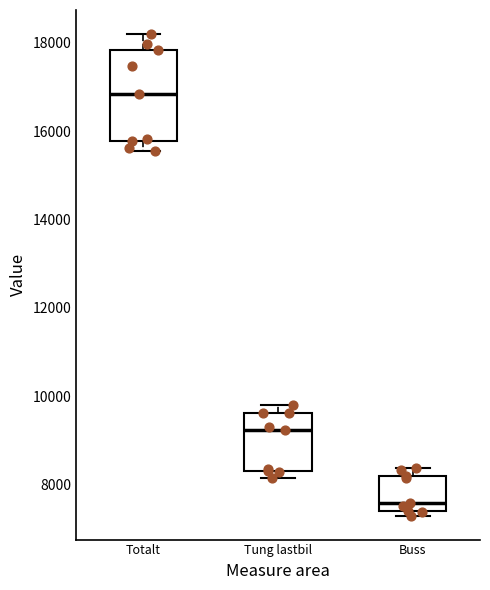

Comparing the boxes themselves (not the whiskers), which one is the tallest?

Totalt